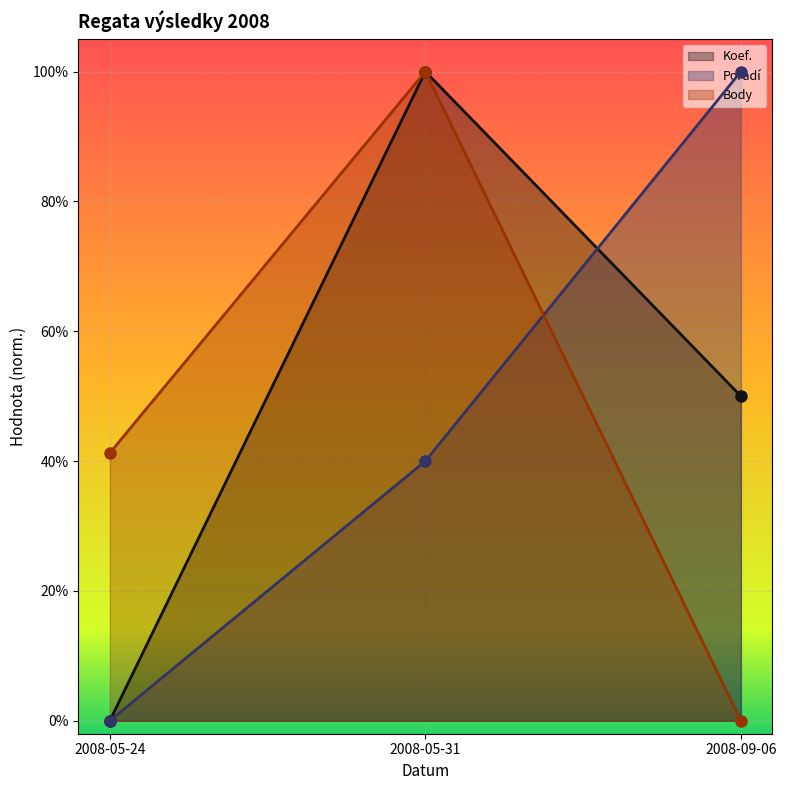

Which has a higher value, 2008-05-24 or 2008-09-06?

2008-09-06